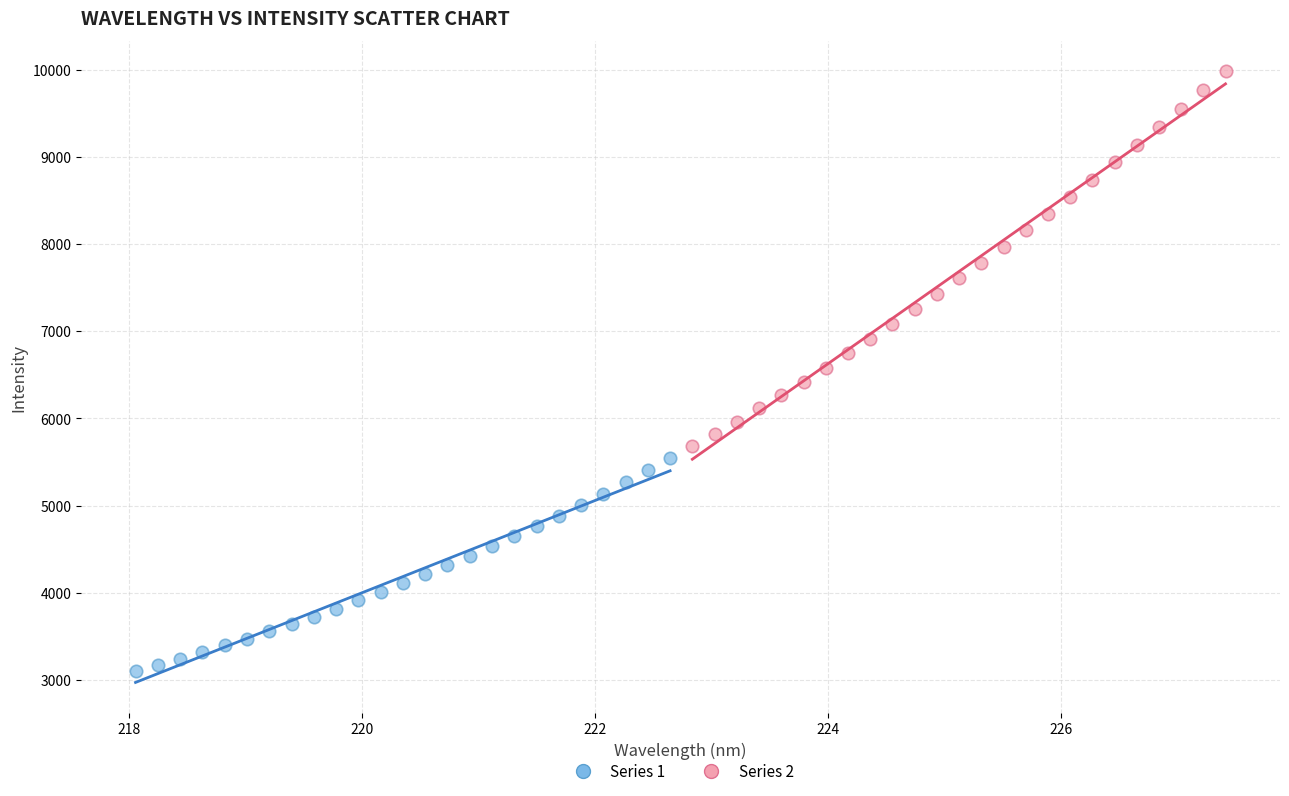

Which series reaches the maximum Y coordinate?

Series 2